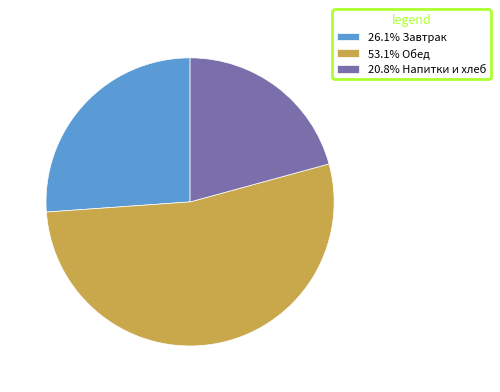

Is there a majority slice in this chart?

Yes